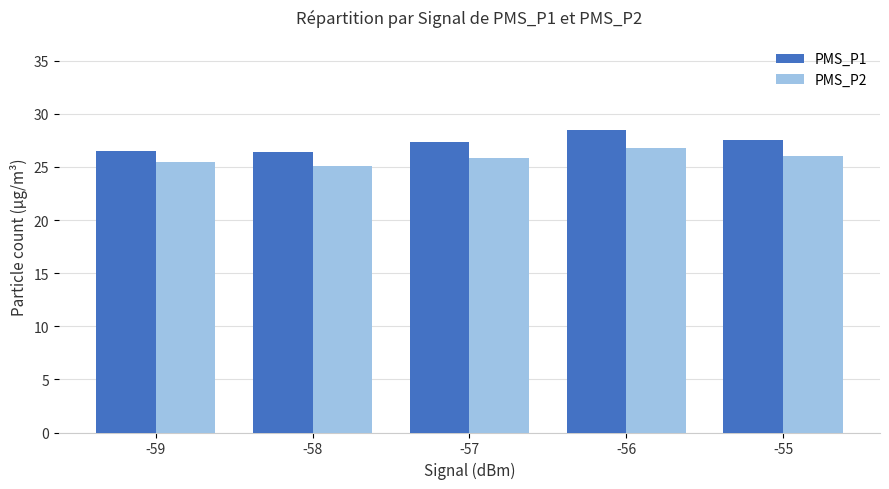

Rank the series at -59 from lowest to highest value.

PMS_P2, PMS_P1